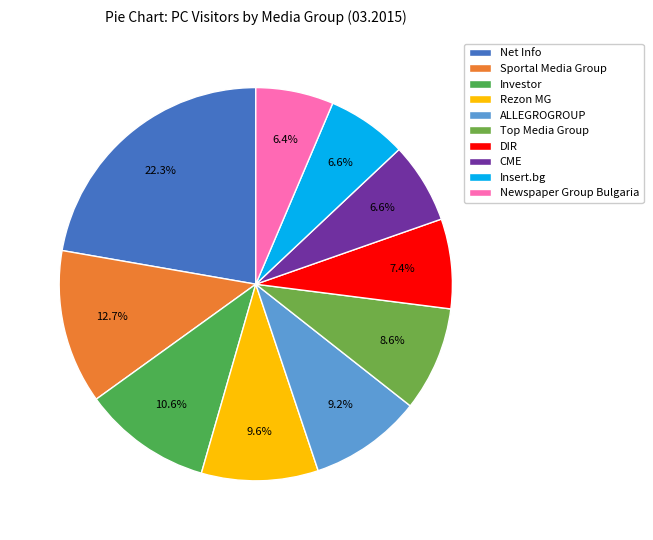

Count the number of slices in the pie.

10